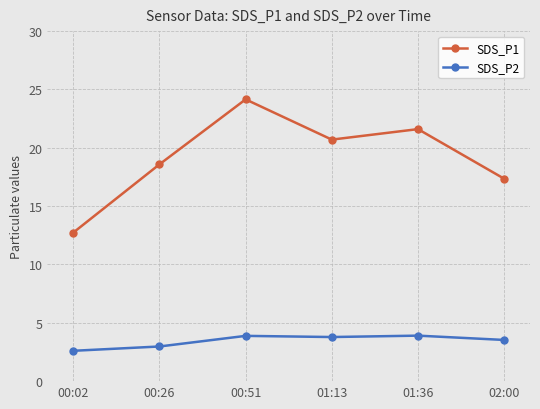

The value of SDS_P2 at 00:02 is 2.6. True or false?

True